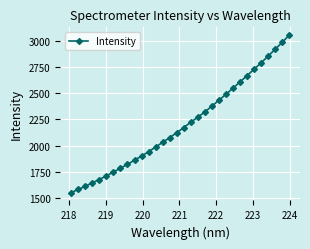

Is this an area chart (filled region under the line)?

No